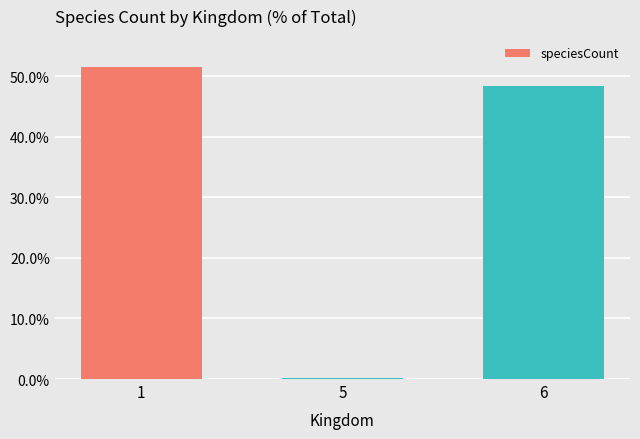

Reading left to right, extract all data points from this chart.

0.5	0.0	0.5